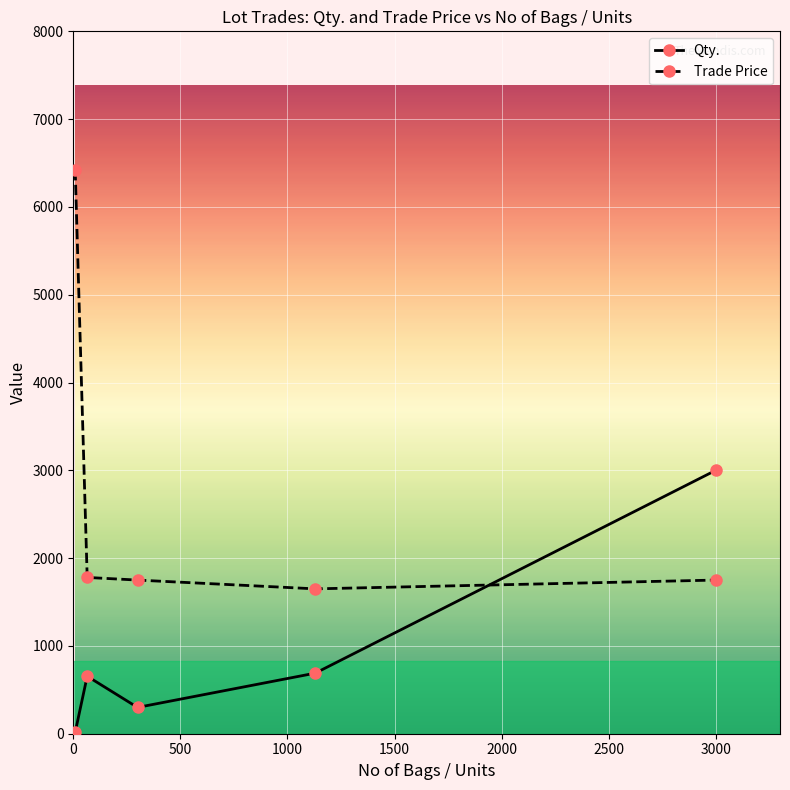

What is the difference between the maximum and minimum values in the Qty. series?

2983.0